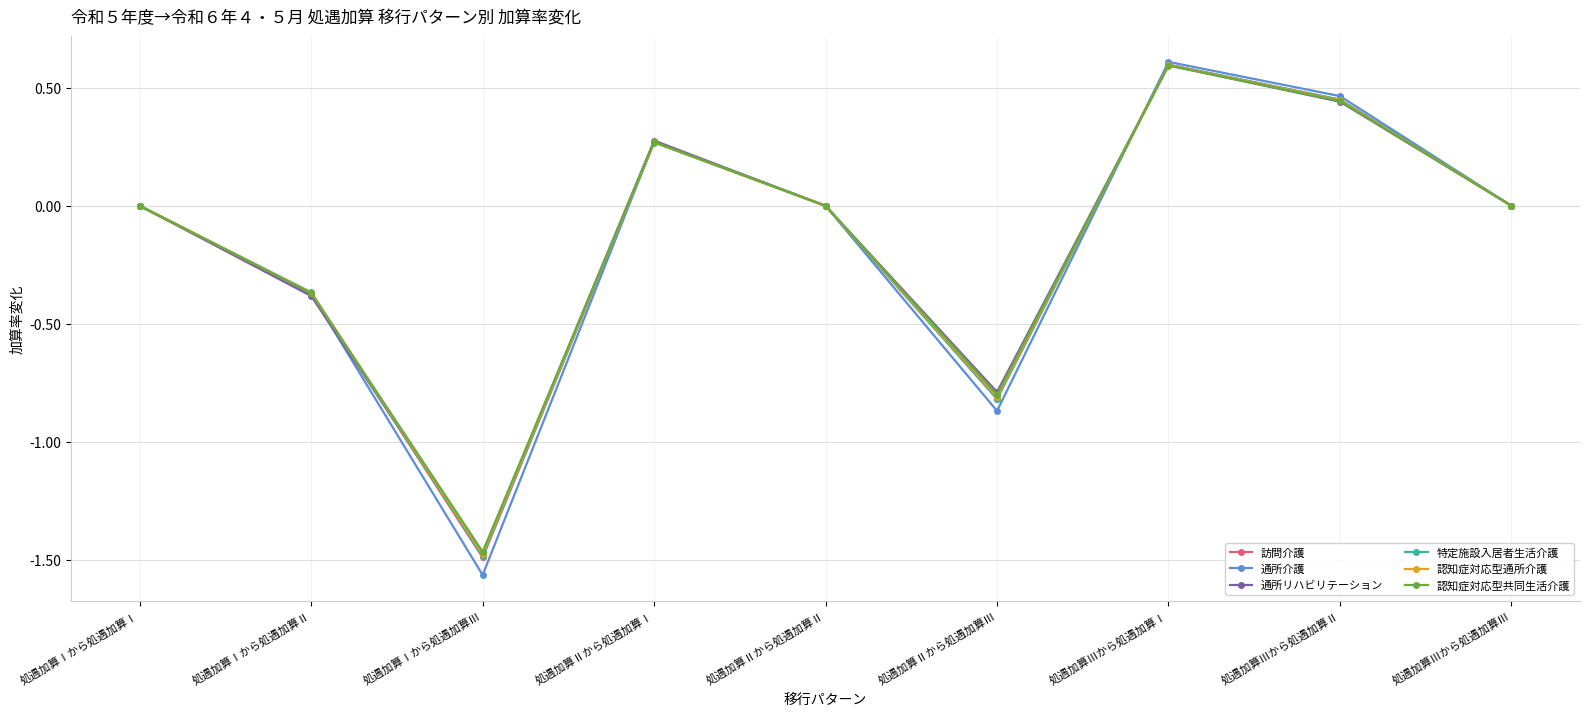

The value of 訪問介護 at 処遇加算Ⅲから処遇加算Ⅱ is 0.2. True or false?

False